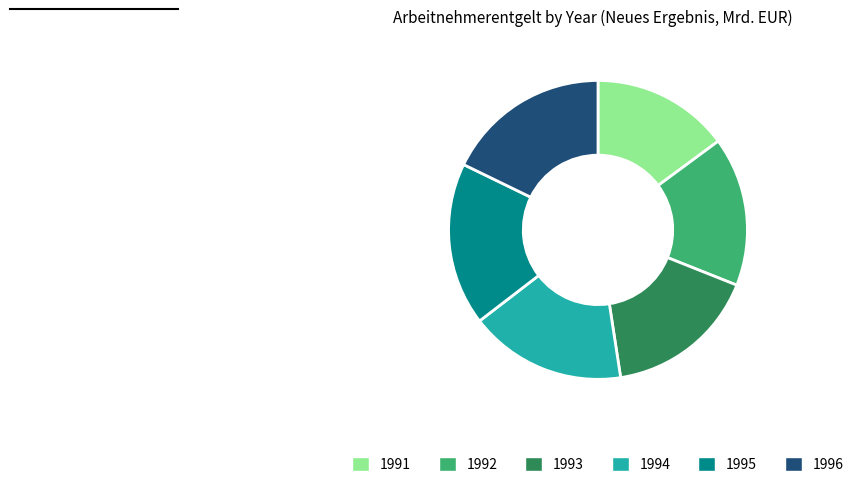

Is there a majority slice in this chart?

No